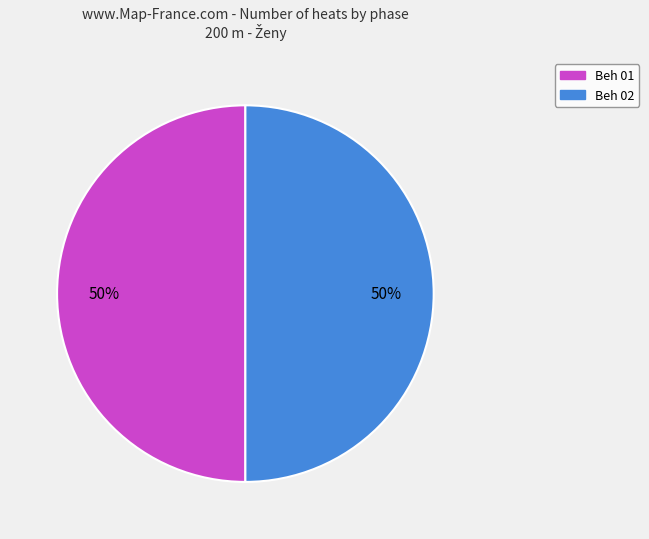

To the nearest percent, what is the average slice percentage?

50%